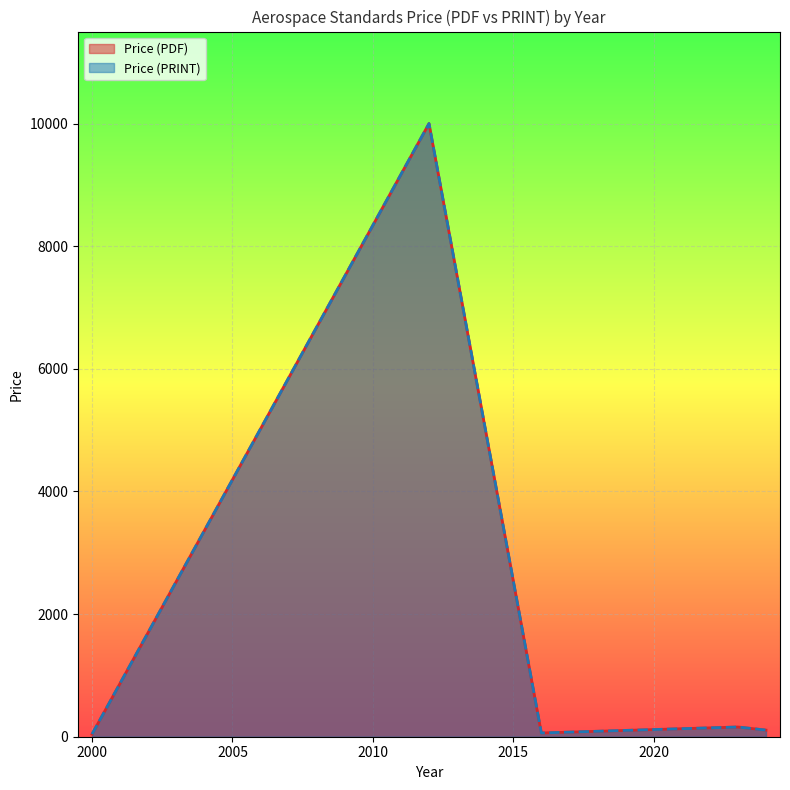

What are all the series names shown in the legend?

Price (PDF), Price (PRINT)